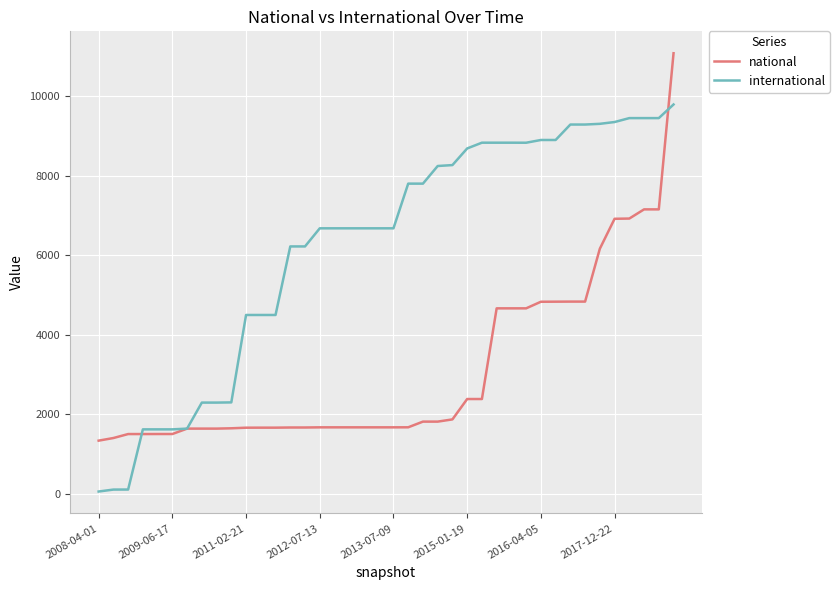

What is the maximum value shown in the chart?

11087